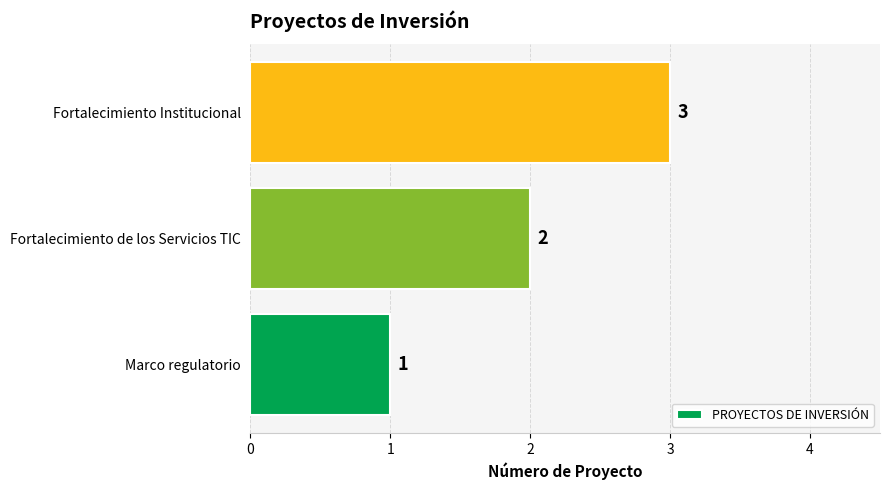

List the labels in order of value, largest first.

Fortalecimiento Institucional, Fortalecimiento de los Servicios TIC, Marco regulatorio